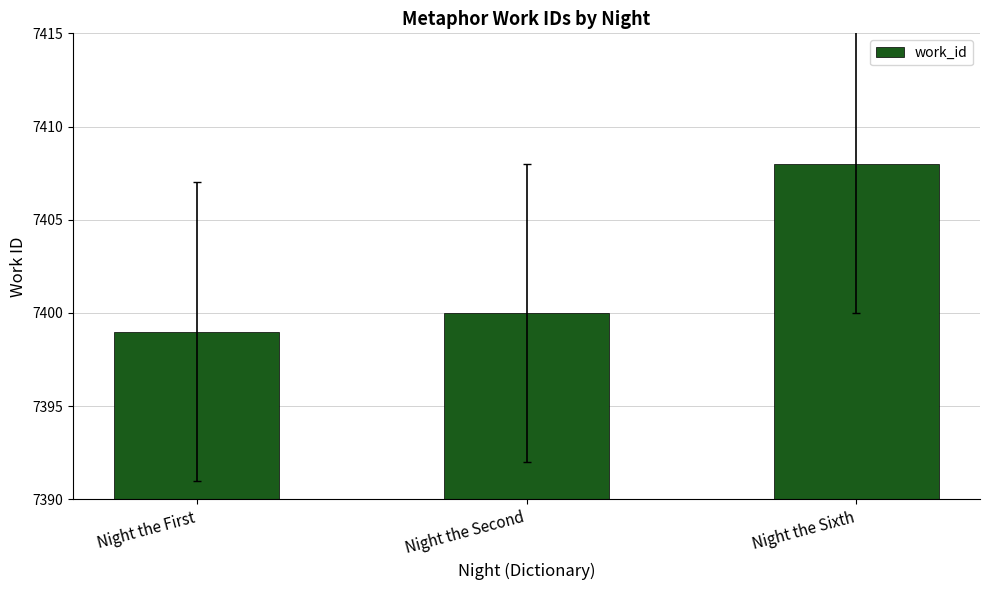

At which category does the chart reach its minimum across all series?

Night the First